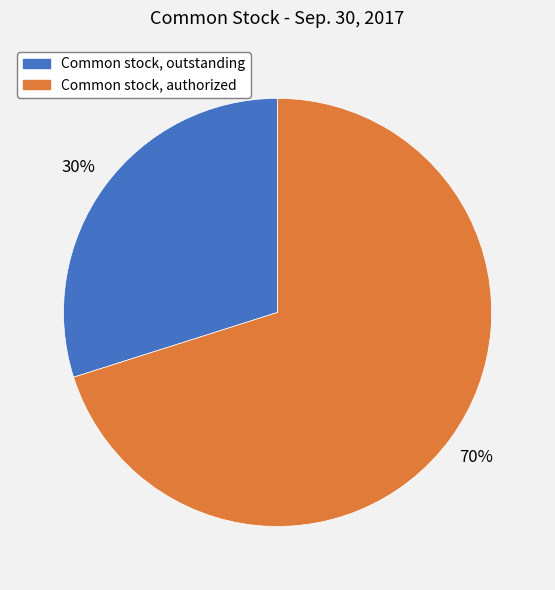

Count the number of slices in the pie.

2